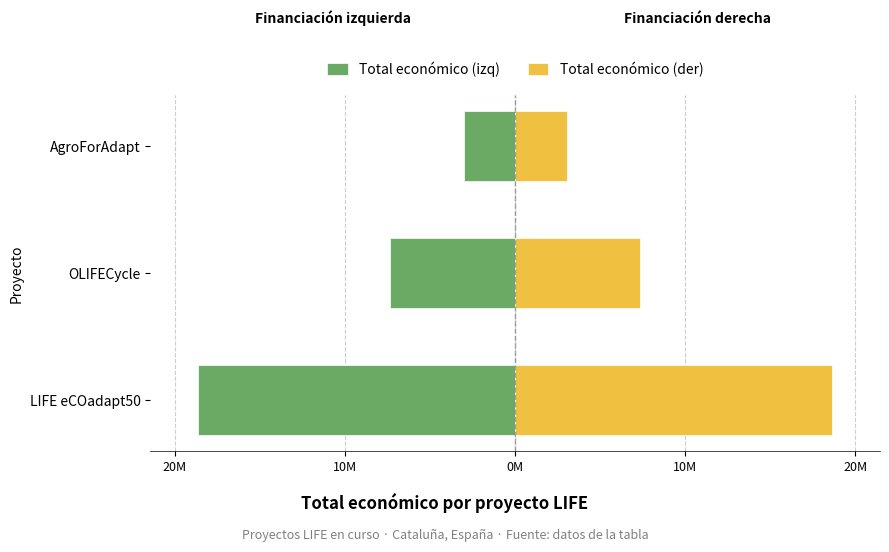

Is the value of Total económico (izq) at LIFE eCOadapt50 greater than the value of Total económico (der) at LIFE eCOadapt50?

No